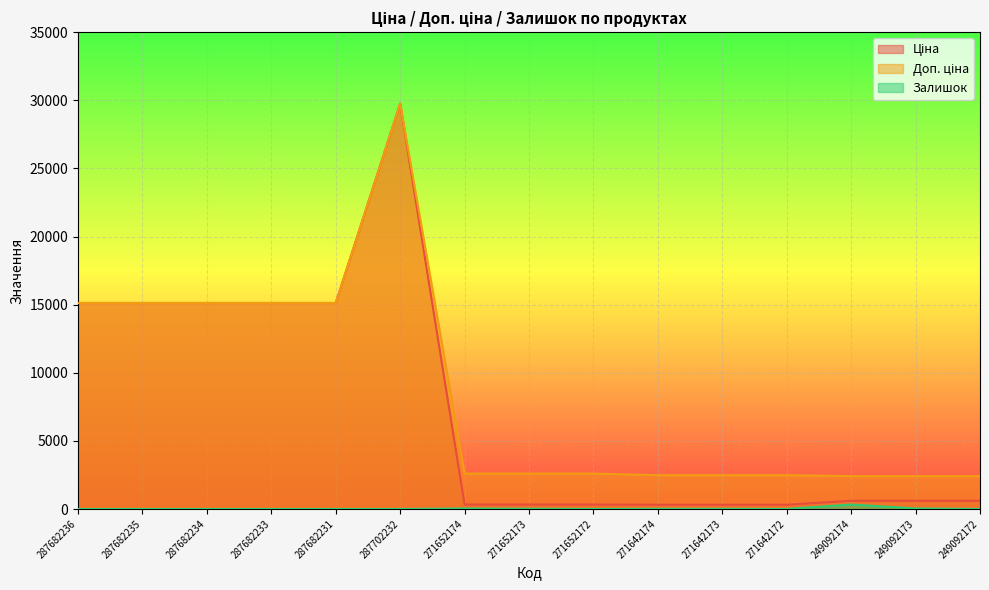

The value of Залишок at 287682236 is 0.0. True or false?

True